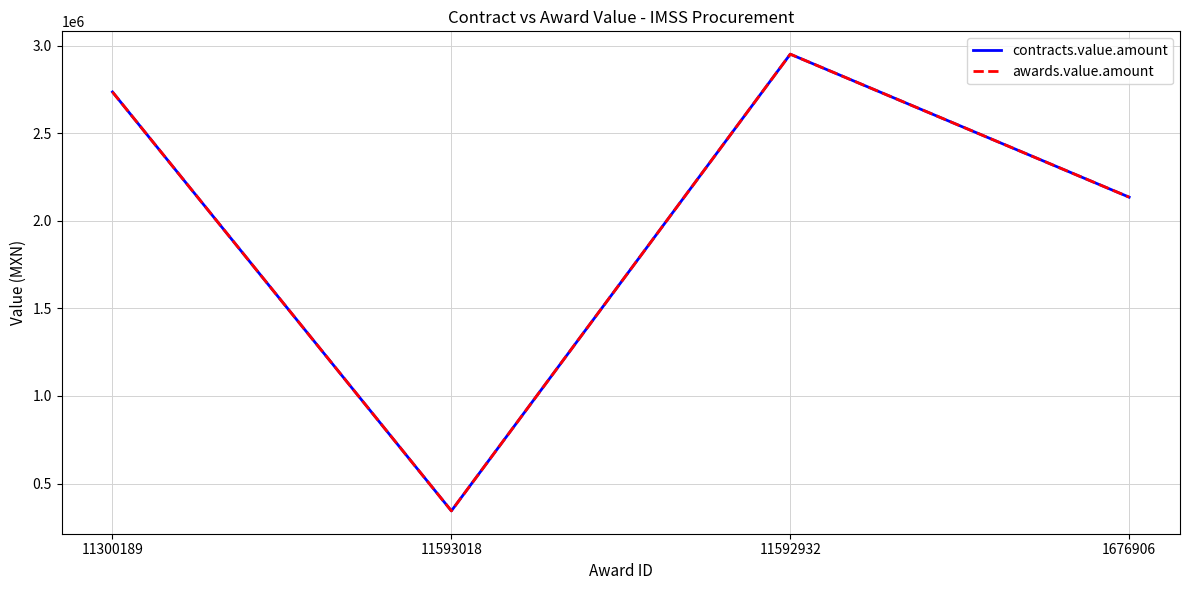

Is the value of awards.value.amount at 1676906 greater than the value of contracts.value.amount at 11300189?

No